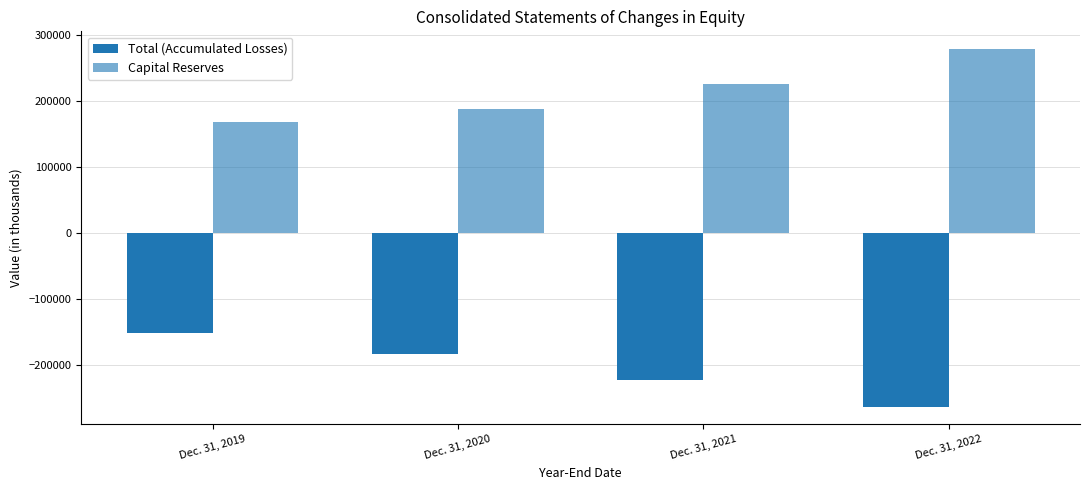

Reading right to left, list all the values displayed in this chart.

Total (Accumulated Losses): -263263	-222966	-184215	-151999
Capital Reserves: 277860	225462	186891	167243